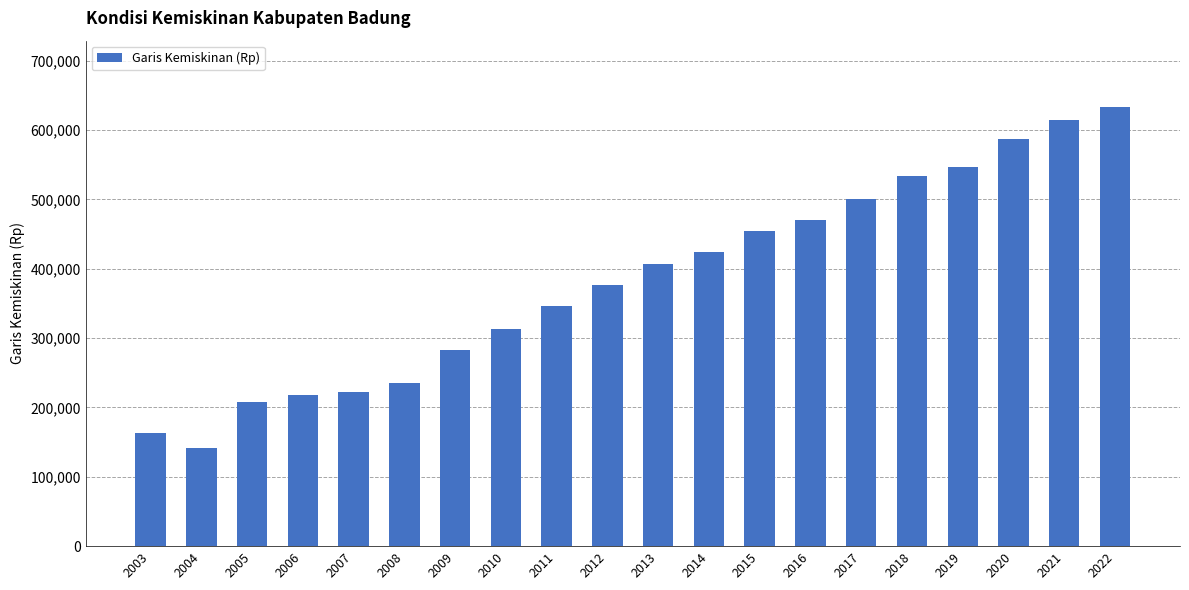

Is it true that the value at 2014 is 208955?

False